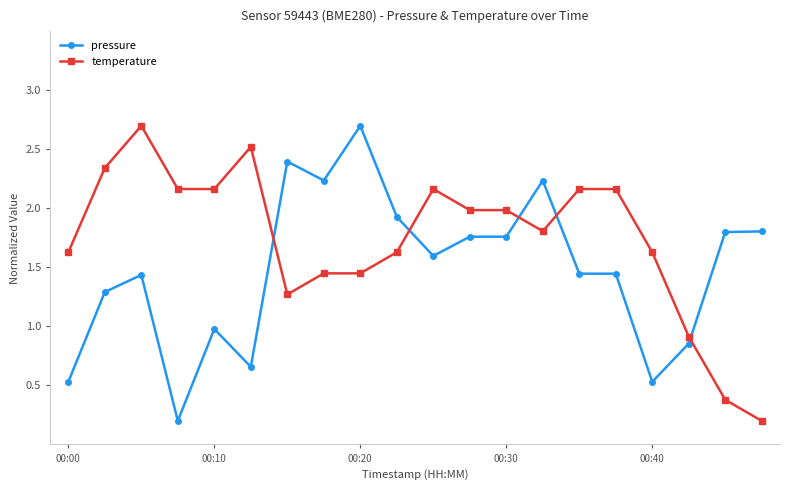

What is the average value of the pressure series?

1.5